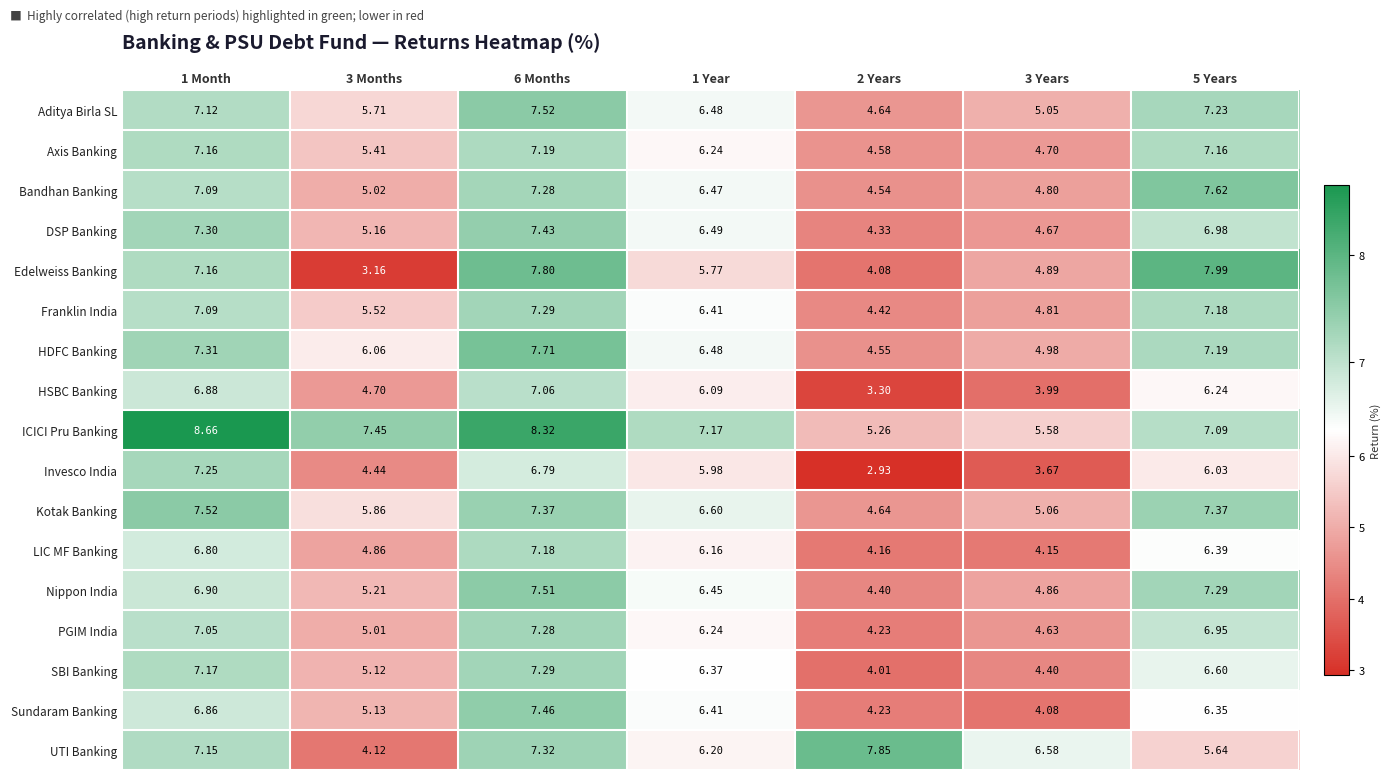

Which label corresponds to the largest value in the chart?

1 Month